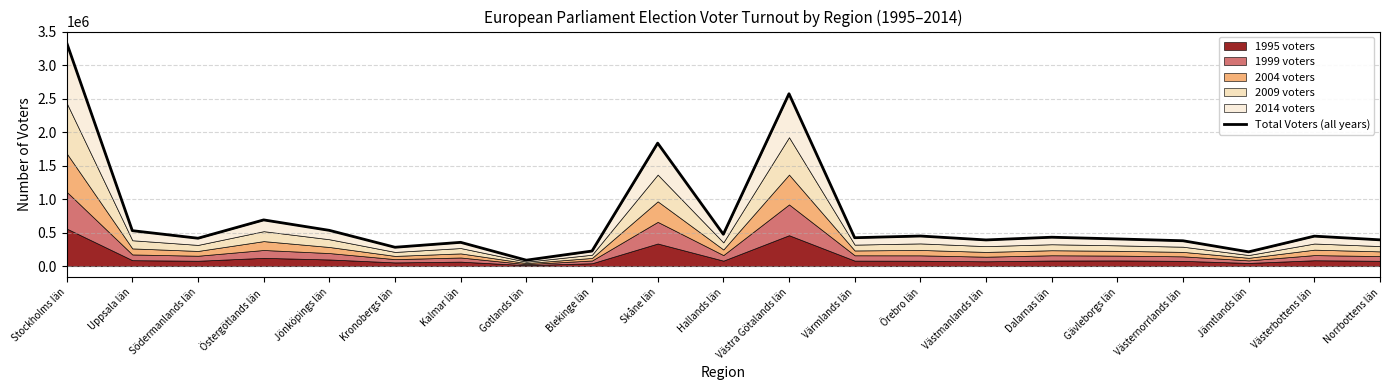

What is the difference between the second highest and second lowest values?

2359099